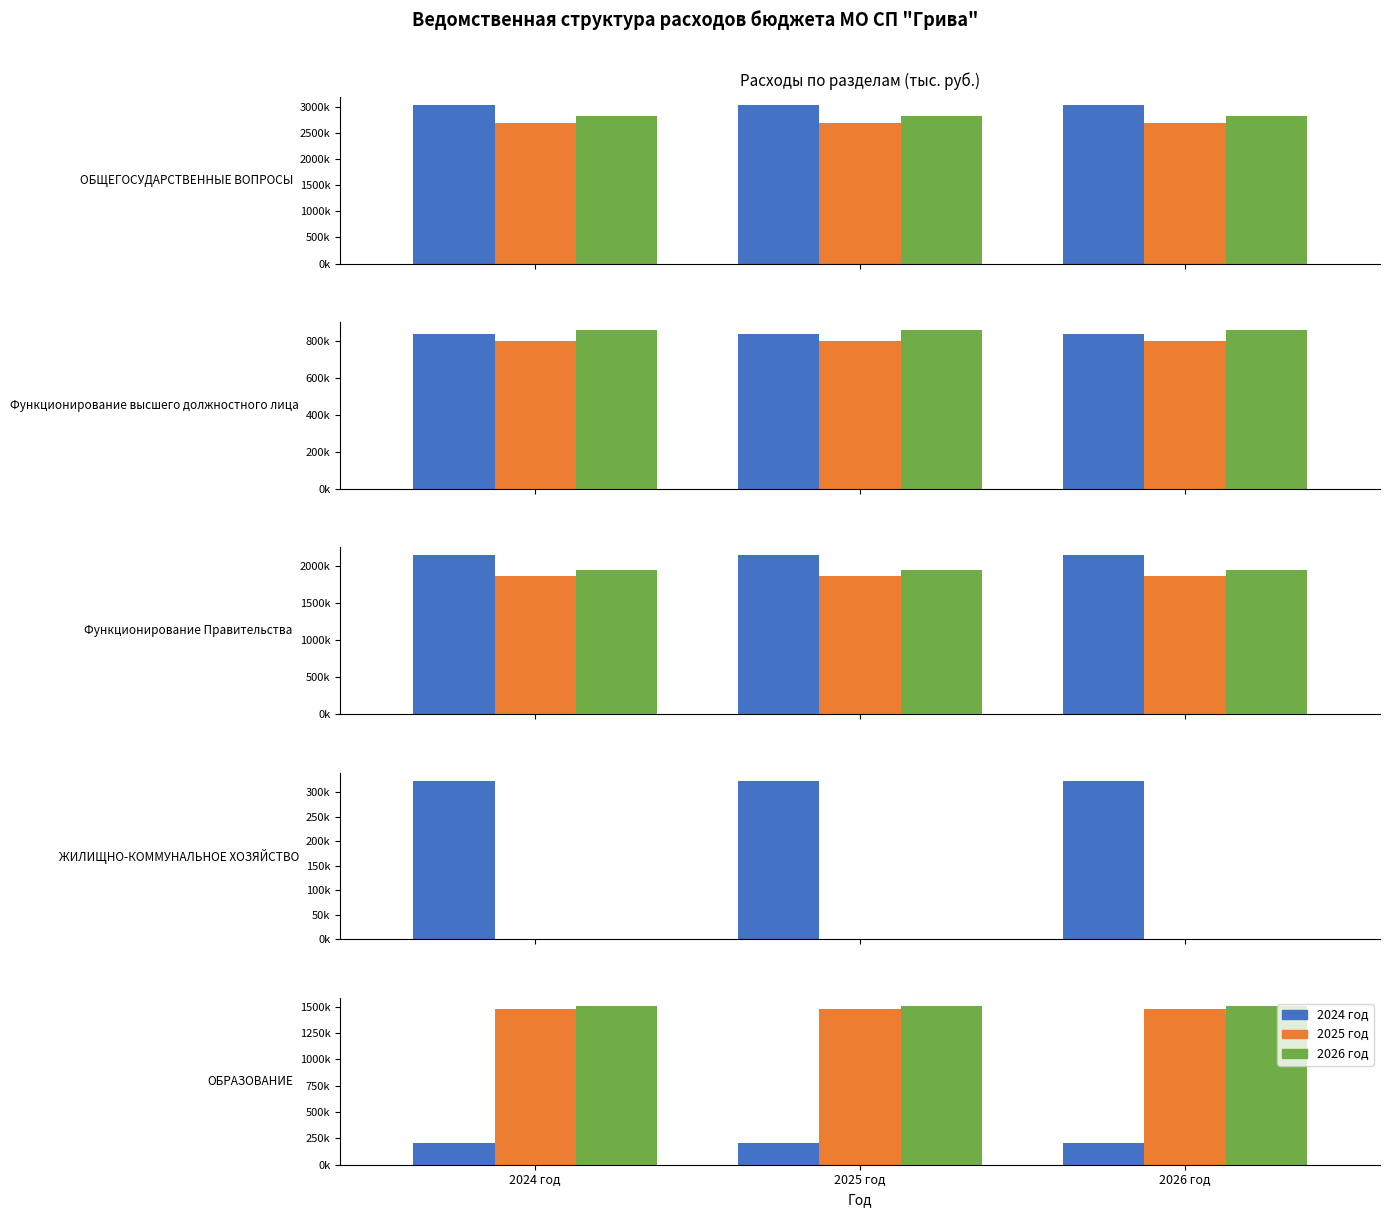

What is the minimum value shown in the chart?

204339